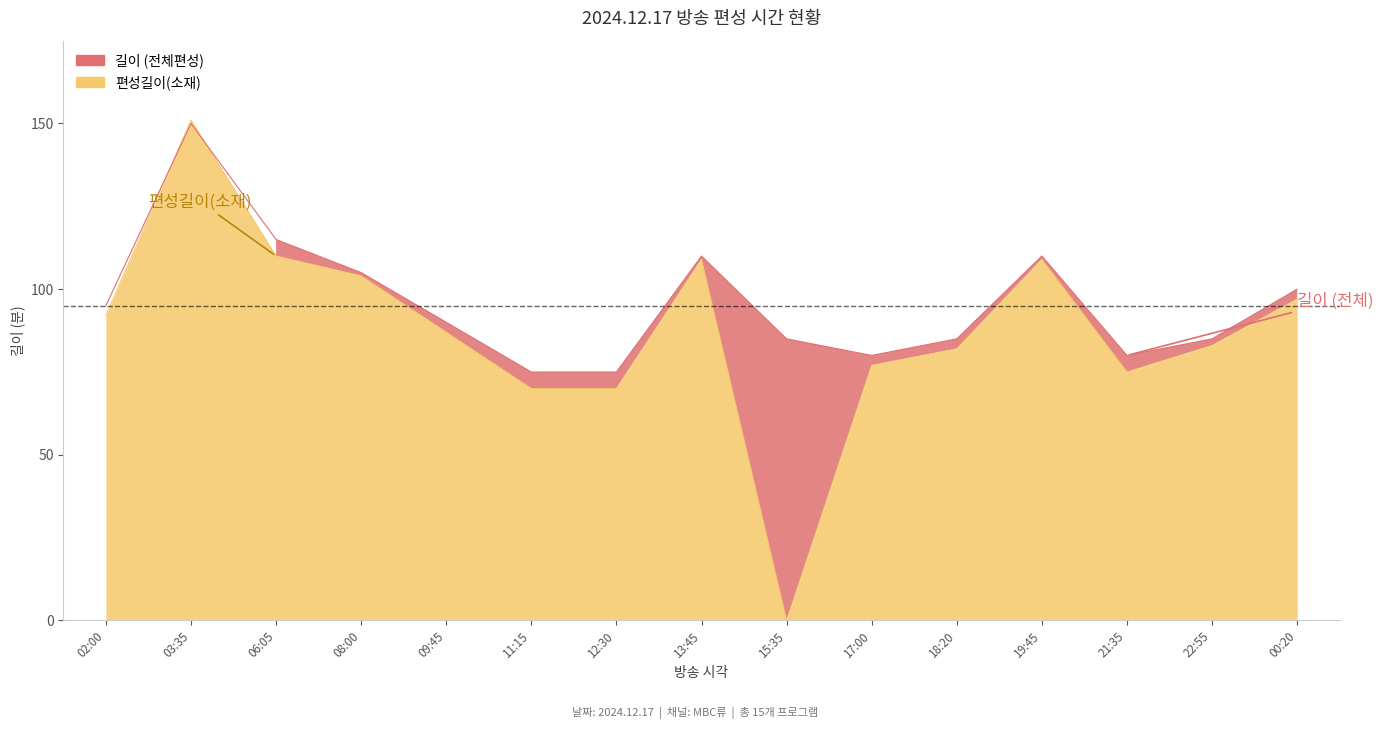

In 길이, how many points are higher than both neighbors (excluding endpoints)?

3